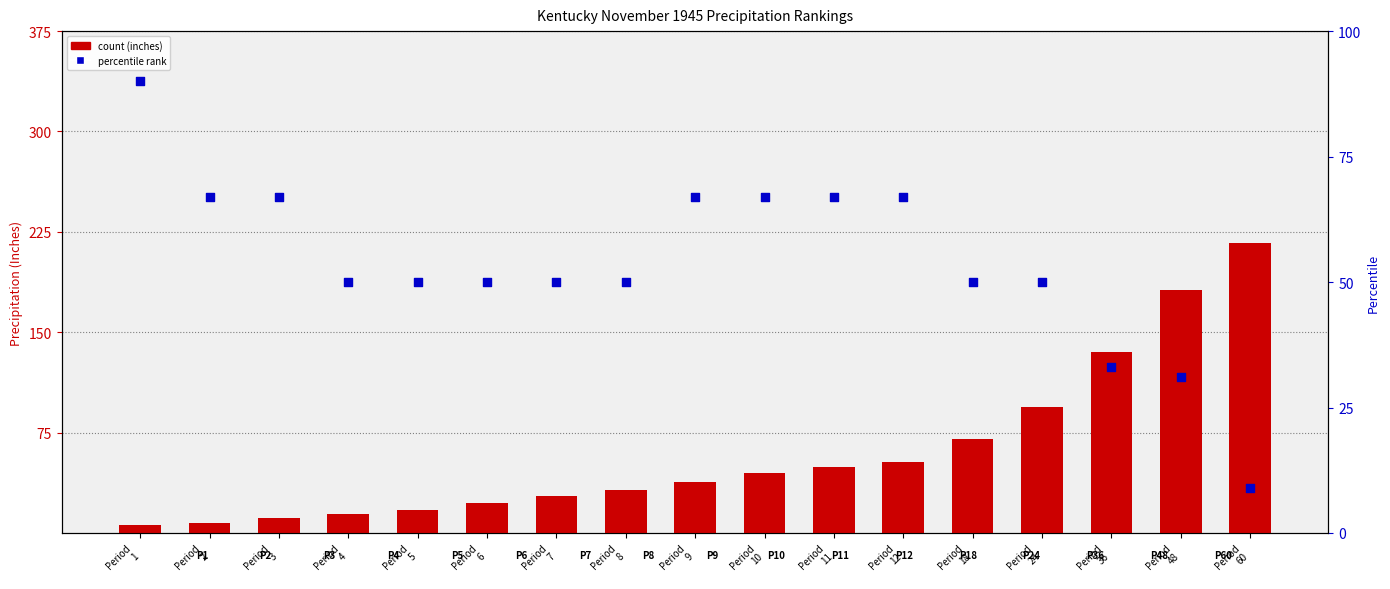

At which category is the sum across all series the highest?

Period
60